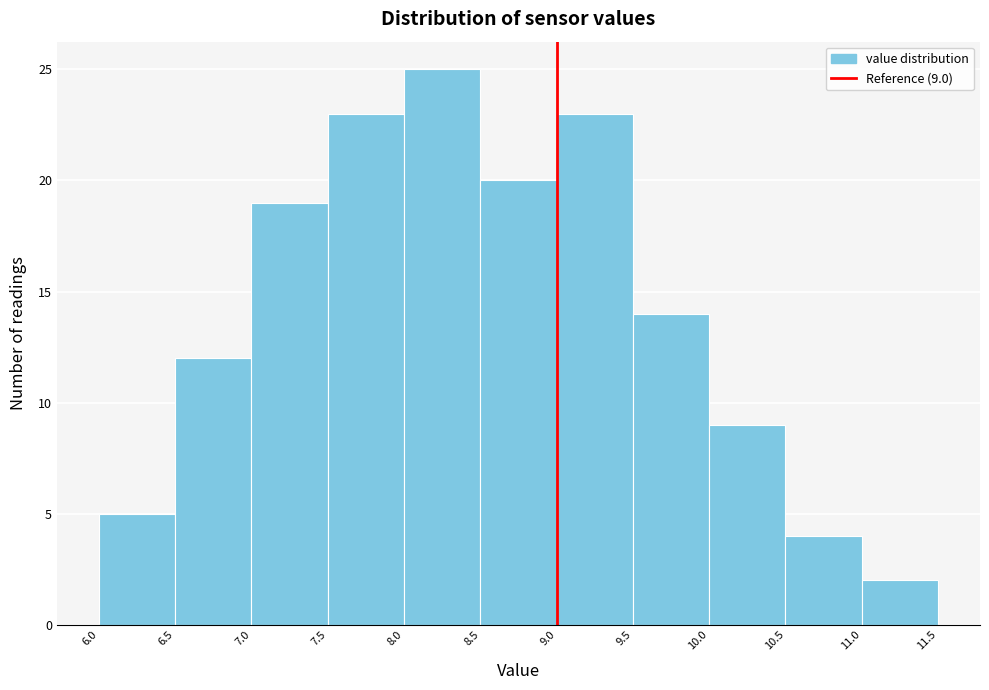

Which range on the x-axis has the tallest bar?

8.0 to 8.5